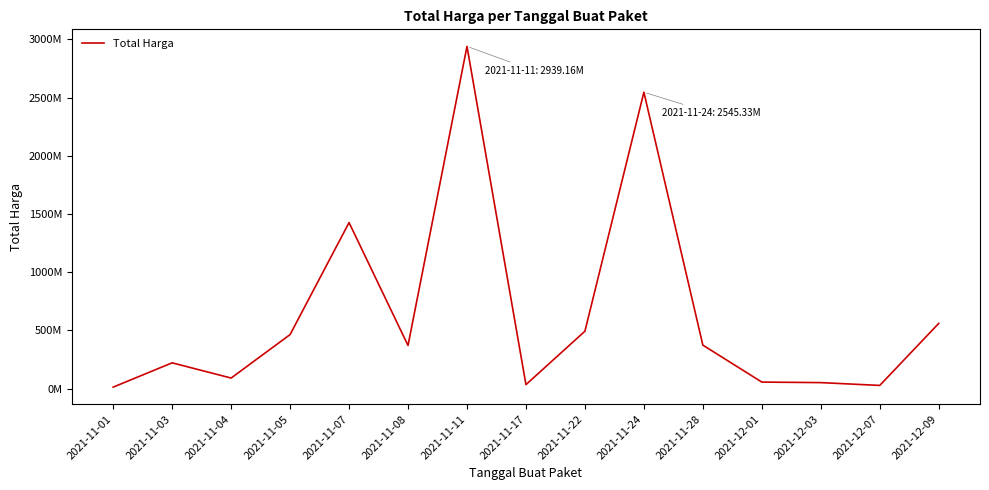

How many interior local valleys (lower than both neighbors) does the data have?

4